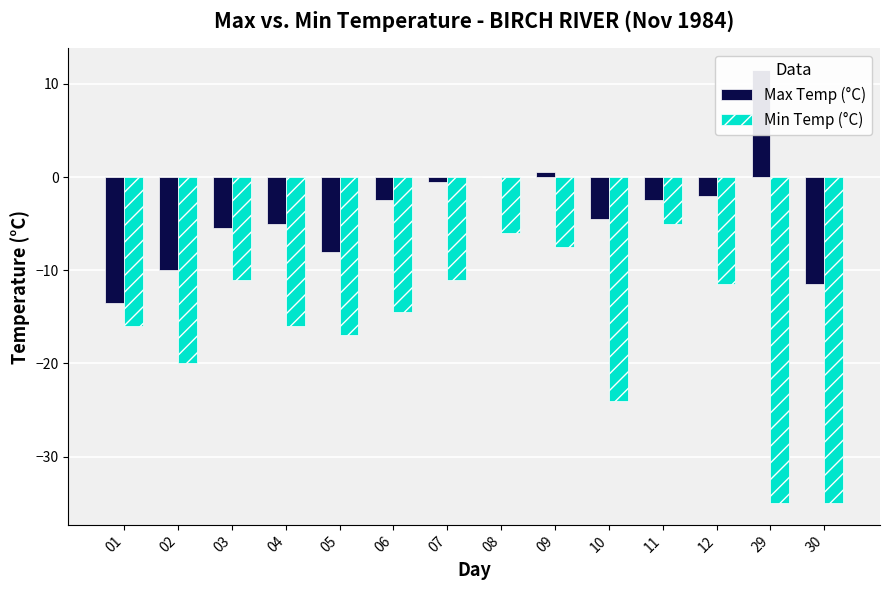

Where does the Min Temp (°C) series first go above -14?

03